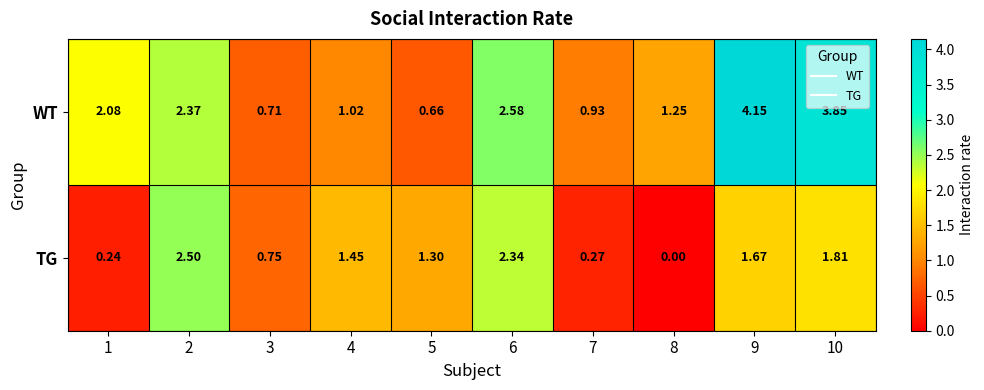

Rank the series by their average value, from lowest to highest.

TG, WT